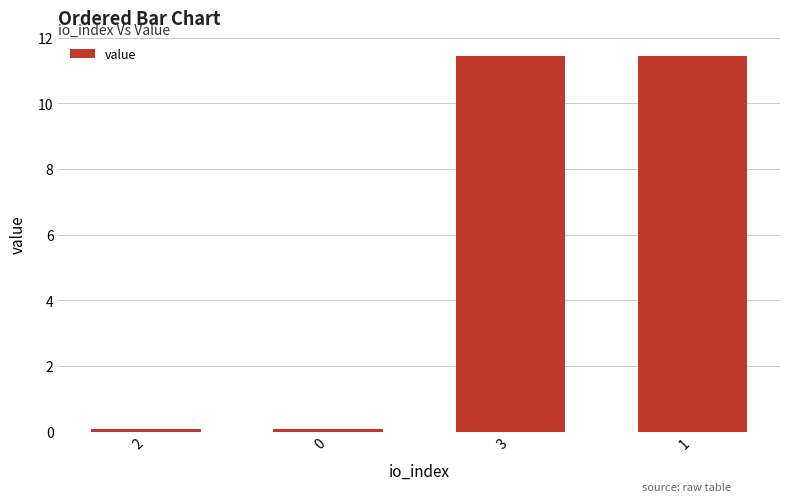

How many bars are there in total?

4